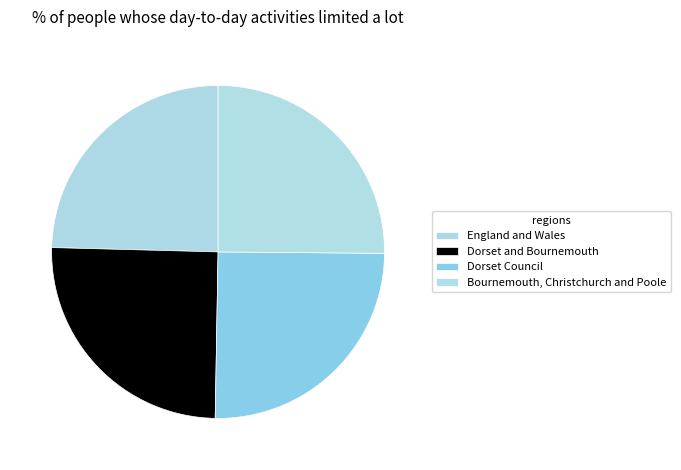

Rank the categories by value from highest to lowest.

Dorset Council, Dorset and Bournemouth, Bournemouth, Christchurch and Poole, England and Wales